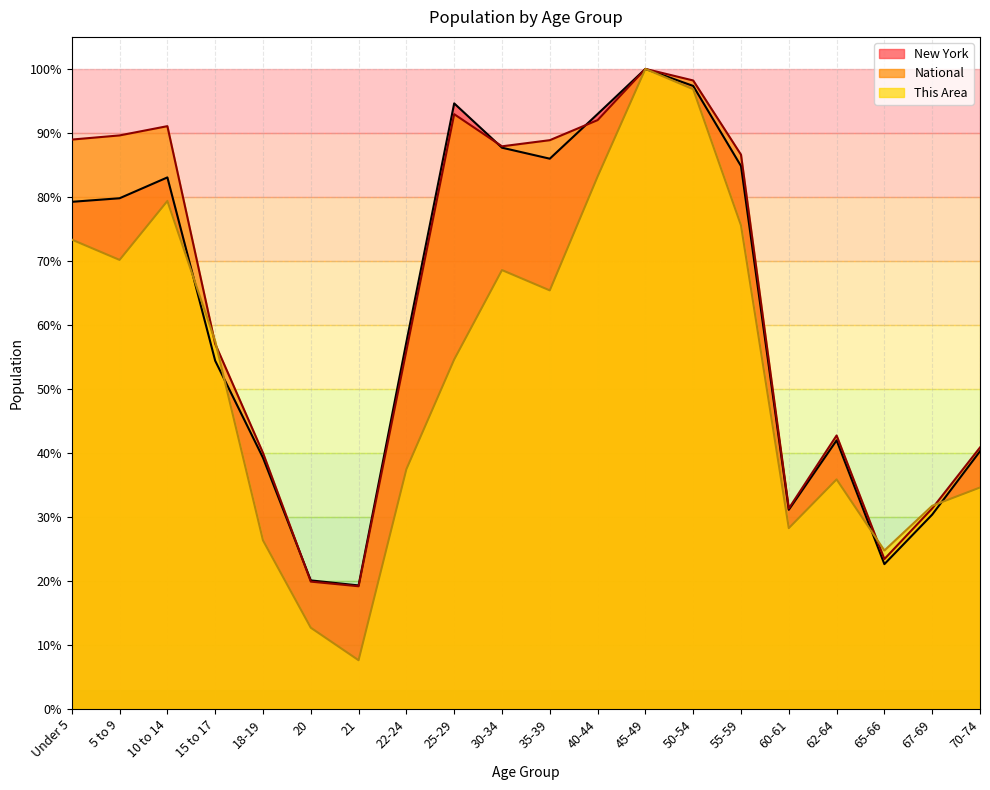

Where do New York and National first cross each other?

18-19 and 20